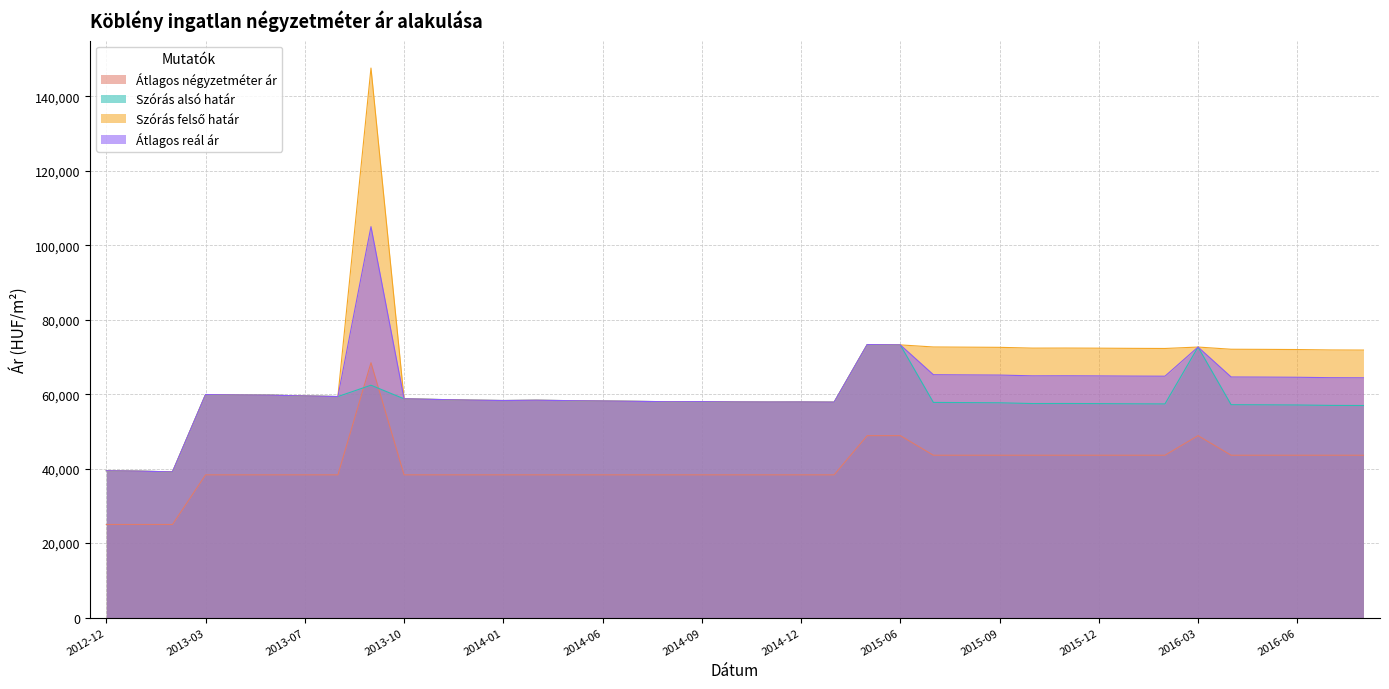

Reading left to right, transcribe all the data shown in this chart.

Átlagos négyzetméter ár: 25000	25000	25000	38333	38333	38333	38333	38333	68452	38333	38333	38333	38333	38333	38333	38333	38333	38333	38333	38333	38333	38333	38333	48863	48863	43598	43598	43598	43598	43598	43598	43598	43598	48863	43598	43598	43598	43598	43598
Szórás alsó határ: 39441	39317	39134	59895	59787	59725	59525	59357	62402	58753	58574	58396	58293	58367	58263	58161	58073	57971	58000	57913	57884	57898	57855	73325	73234	57784	57736	57687	57478	57494	57462	57414	57382	72655	57174	57143	57095	56984	56953
Szórás felső határ: 39441	39317	39134	59895	59787	59725	59525	59357	147590	58753	58574	58396	58293	58367	58263	58161	58073	57971	58000	57913	57884	57898	57855	73325	73234	72674	72626	72577	72368	72384	72352	72304	72272	72655	72064	72033	71985	71874	71843
Átlagos reál ár: 39441	39317	39134	59895	59787	59725	59525	59357	104996	58753	58574	58396	58293	58367	58263	58161	58073	57971	58000	57913	57884	57898	57855	73325	73234	65229	65181	65132	64923	64939	64907	64859	64827	72655	64619	64588	64540	64429	64398